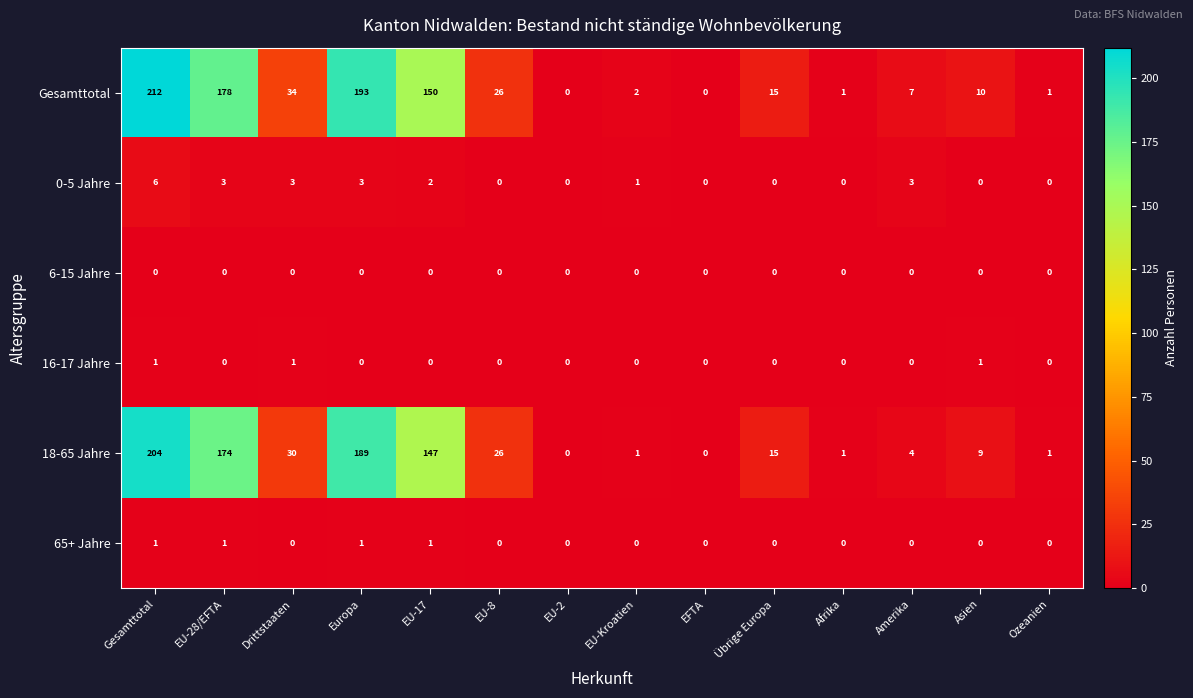

What is the difference between the second highest and minimum values in the Gesamttotal series?

193